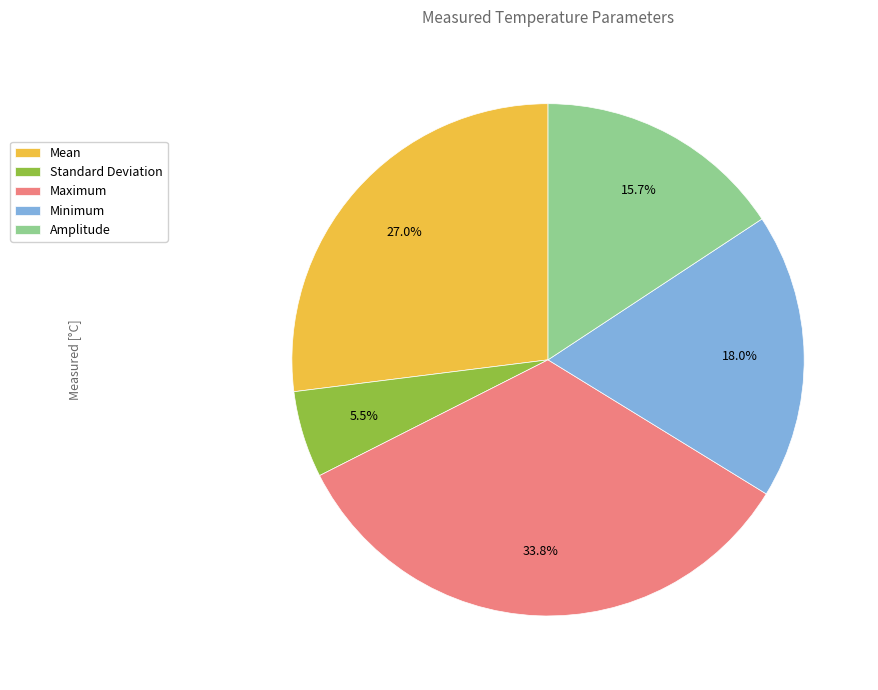

Which category has the biggest portion of the pie?

Maximum